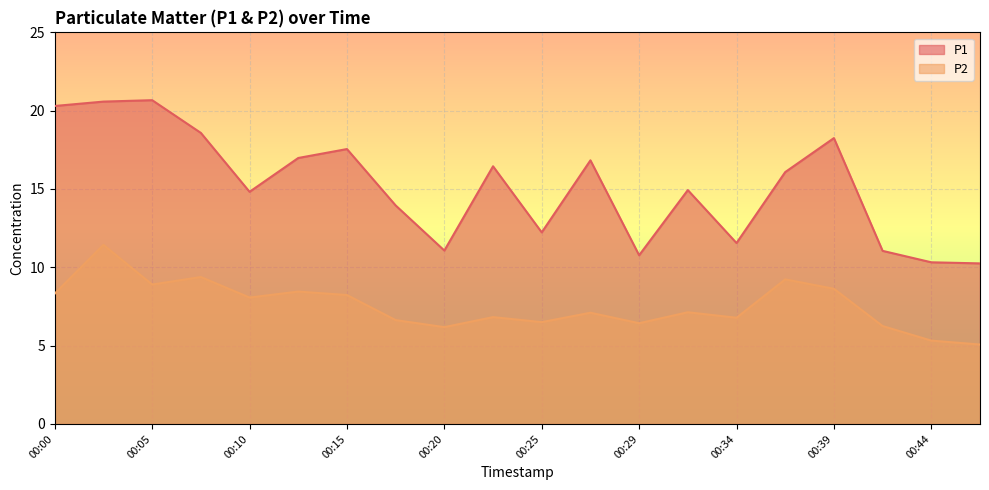

True or false: P1 and P2 intersect in this chart.

False